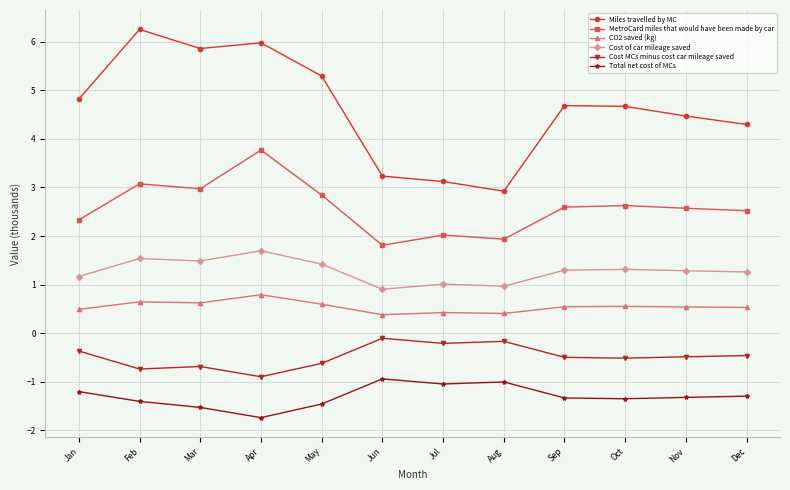

What is the difference between the Cost MCs minus cost car mileage saved values at Aug and Jun?

0.1